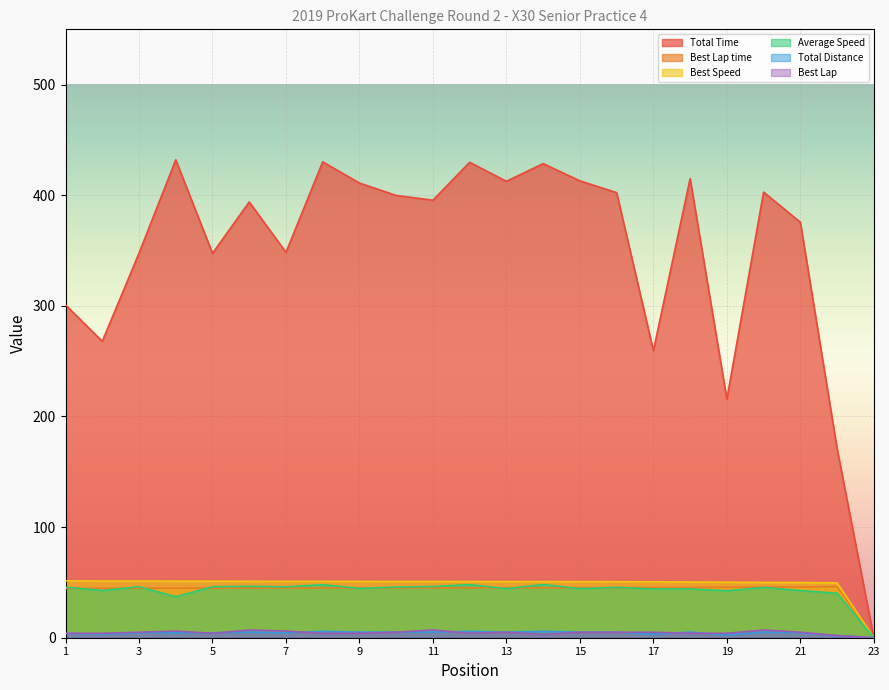

Reading left to right, extract all data points from this chart.

Total Time: 1=300.8	2=268.0	3=347.7	4=432.0	5=347.5	6=393.9	7=348.4	8=430.2	9=411.0	10=399.8	11=395.5	12=429.8	13=412.6	14=428.6	15=413.0	16=402.4	17=259.5	18=415.1	19=215.6	20=402.9	21=375.6	22=170.9	23=0.0
Best Lap time: 1=44.5	2=44.7	3=44.7	4=44.8	5=44.8	6=44.9	7=44.9	8=44.9	9=45.0	10=45.0	11=45.0	12=45.1	13=45.1	14=45.1	15=45.2	16=45.2	17=45.3	18=45.4	19=45.6	20=45.8	21=45.9	22=46.2	23=0.0
Best Speed: 1=51.4	2=51.3	3=51.2	4=51.1	5=51.1	6=51.0	7=51.0	8=51.0	9=50.9	10=50.9	11=50.9	12=50.8	13=50.8	14=50.8	15=50.7	16=50.7	17=50.5	18=50.4	19=50.2	20=50.0	21=49.9	22=49.5	23=0.0
Average Speed: 1=45.7	2=42.7	3=46.1	4=37.1	5=46.1	6=46.5	7=46.0	8=47.9	9=44.6	10=45.8	11=46.3	12=47.9	13=44.4	14=48.1	15=44.3	16=45.5	17=44.1	18=44.1	19=42.5	20=45.5	21=42.7	22=40.2	23=0.0
Total Distance: 1=3.8	2=3.2	3=4.5	4=4.5	5=4.5	6=5.1	7=4.5	8=5.7	9=5.1	10=5.1	11=5.1	12=5.7	13=5.1	14=5.7	15=5.1	16=5.1	17=3.2	18=5.1	19=2.5	20=5.1	21=4.5	22=1.9	23=0.0
Best Lap: 1=4.0	2=4.0	3=5.0	4=6.0	5=4.0	6=7.0	7=6.0	8=4.0	9=4.0	10=5.0	11=7.0	12=4.0	13=5.0	14=3.0	15=5.0	16=5.0	17=5.0	18=4.0	19=4.0	20=7.0	21=5.0	22=2.0	23=0.0